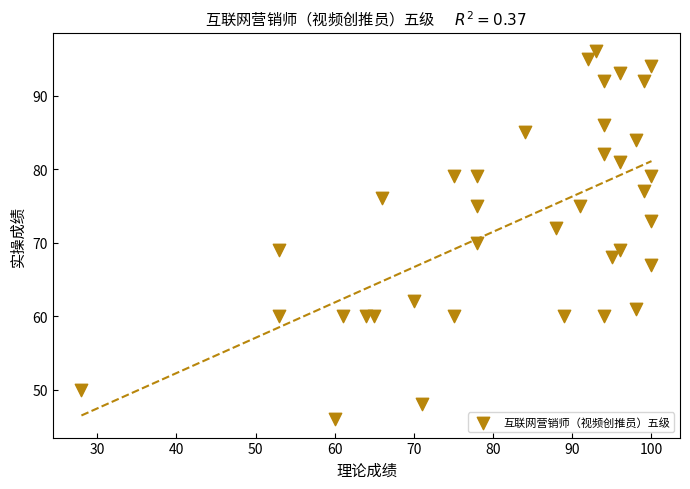

What is the range of X values (max minus min)?

72